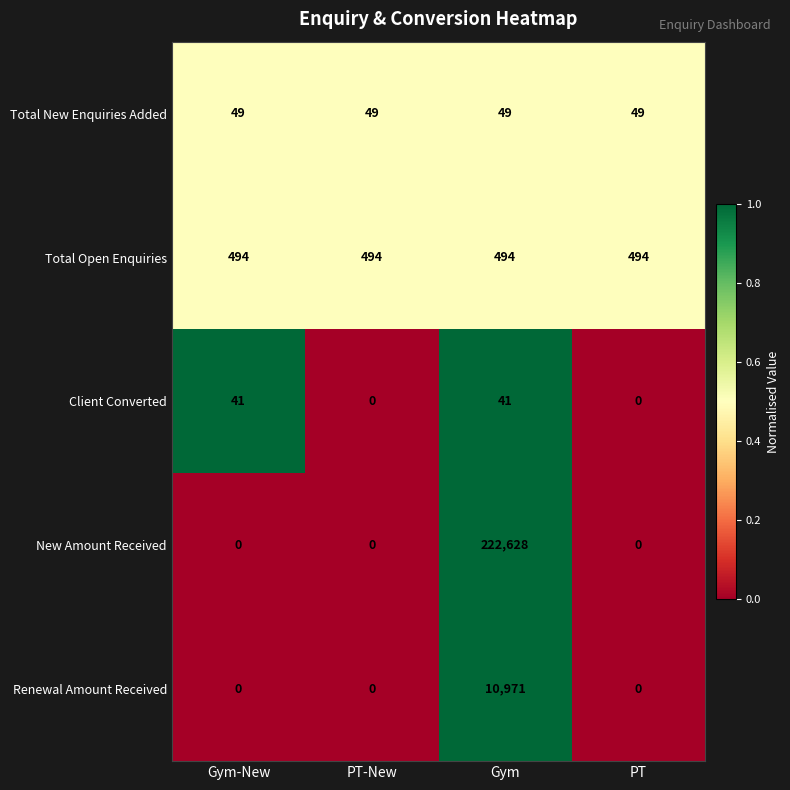

What is the spread (max minus min) of values at PT-New?

494